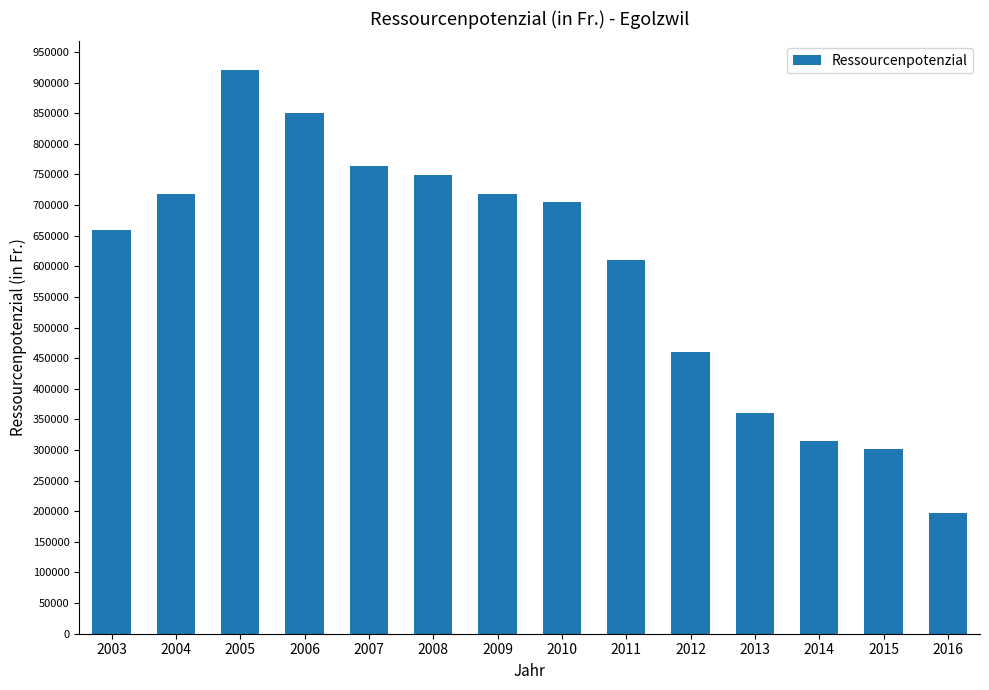

What is the sum of the values at 2014 and 2009?

1033981